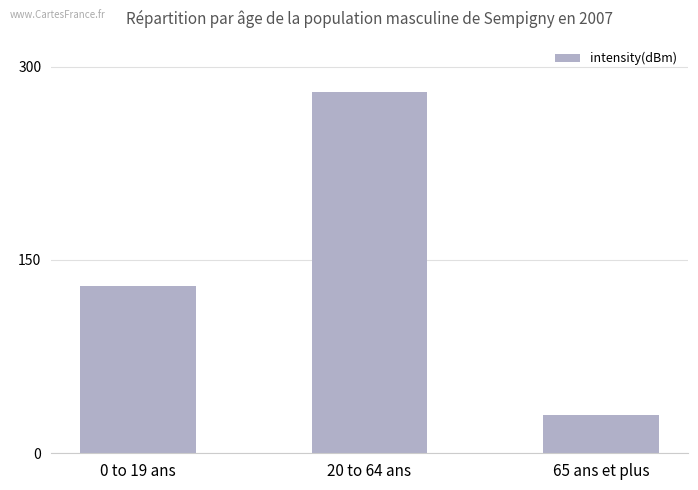

True or false: the data shows 30 at 65 ans et plus.

True